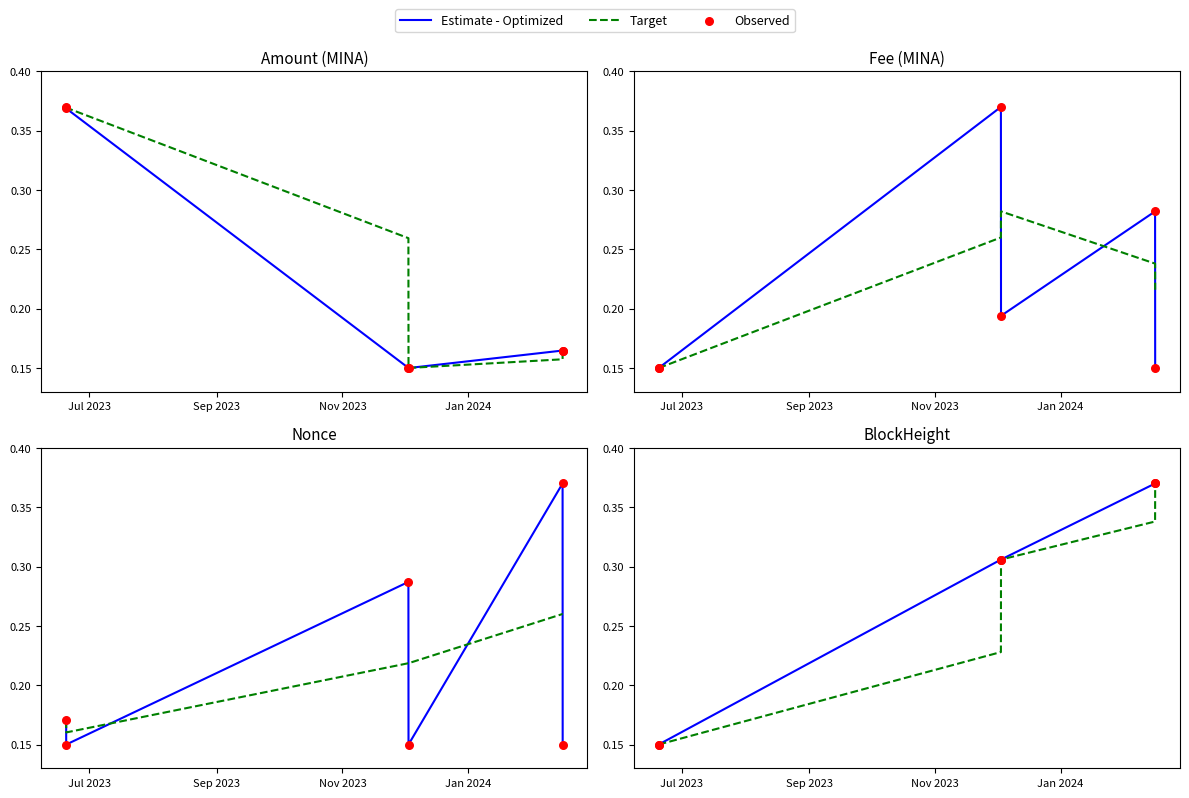

What is the total value across all series at Nov 2023?

0.8